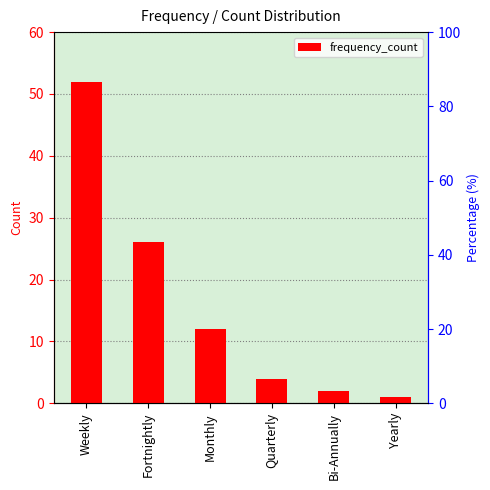

How many bars are there in total?

6